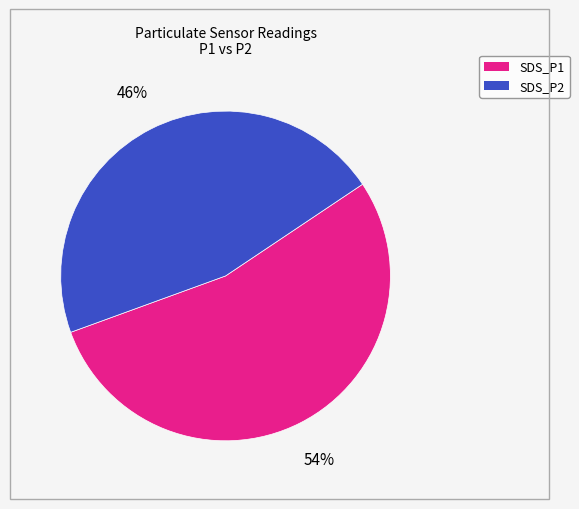

True or false: SDS_P1 accounts for 46% of the total.

False